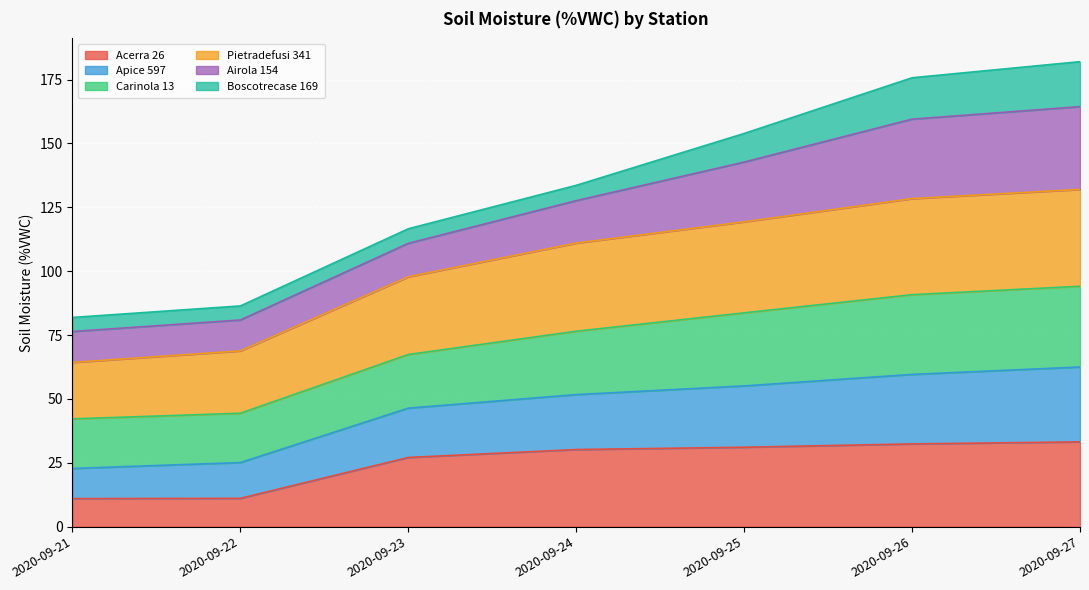

At which label does Pietradefusi 341 reach its minimum?

2020-09-21